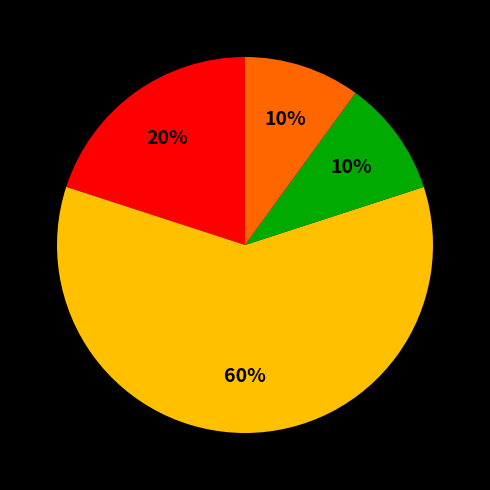

To the nearest percent, what is the difference between the largest and smallest slice percentages?

50%